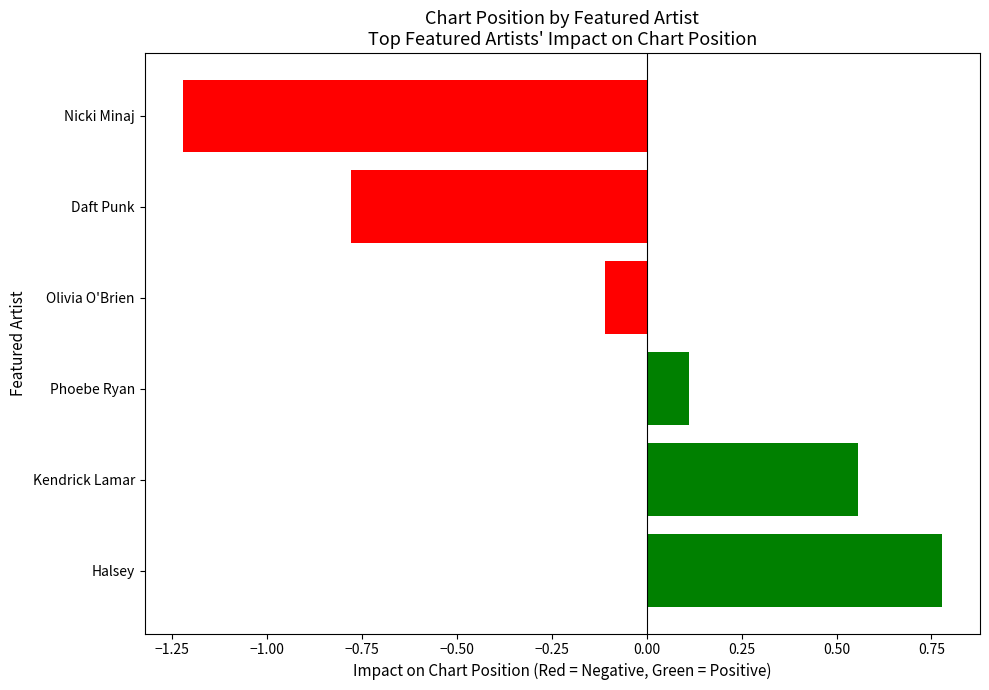

Is it true that the value at Olivia O'Brien is -0.1?

True